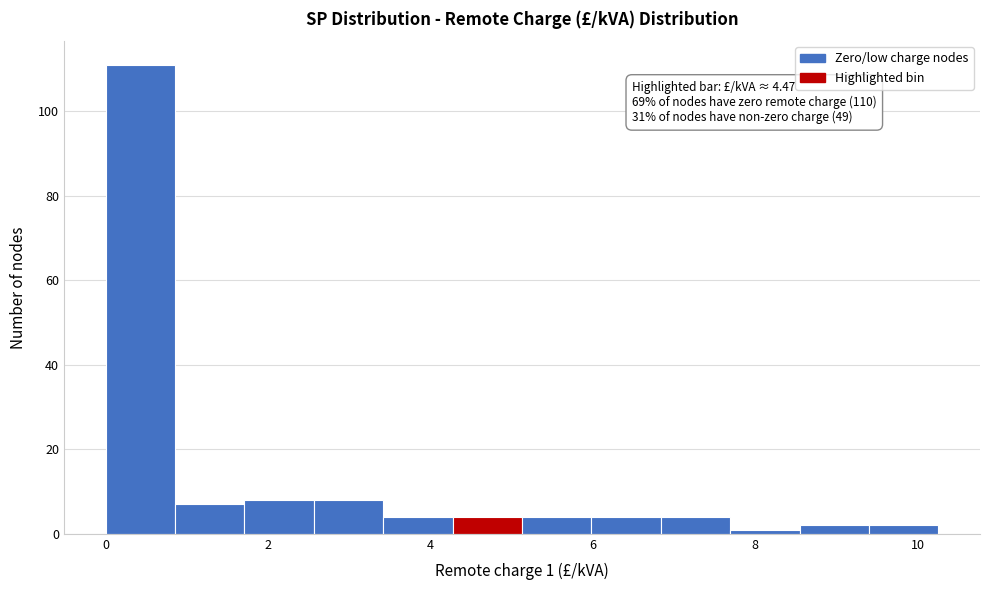

Over which range of the x-axis is the bar tallest?

0.0 to 0.8